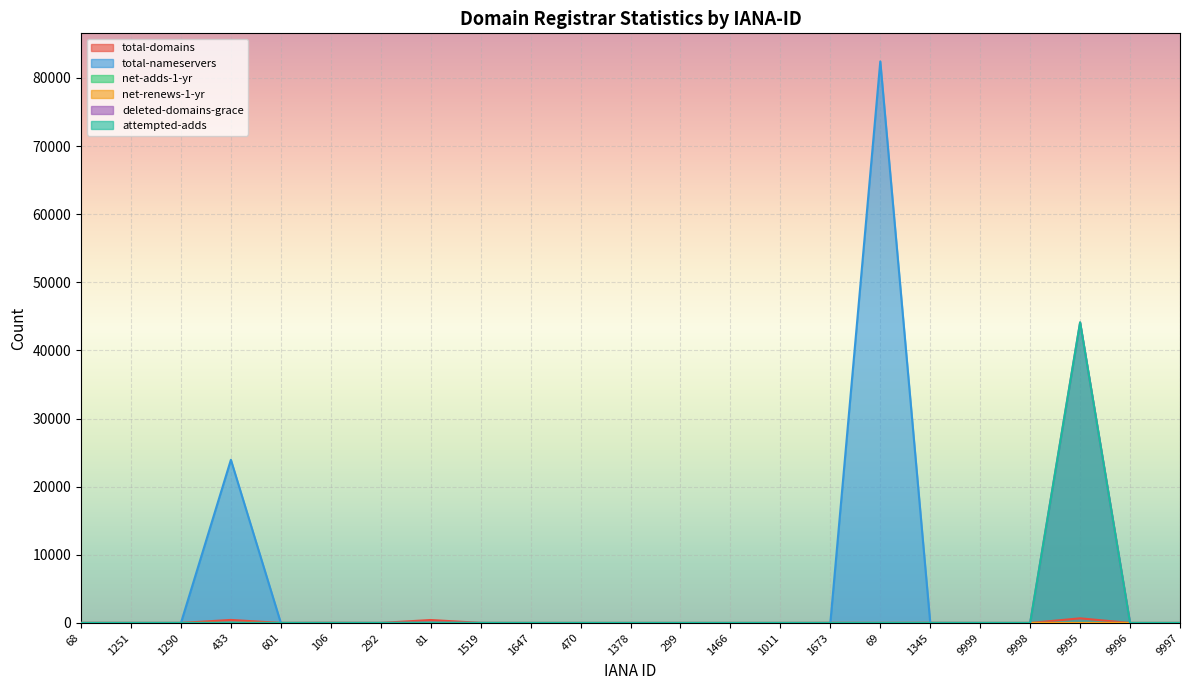

What are all the series names shown in the legend?

total-domains, total-nameservers, net-adds-1-yr, net-renews-1-yr, deleted-domains-grace, attempted-adds